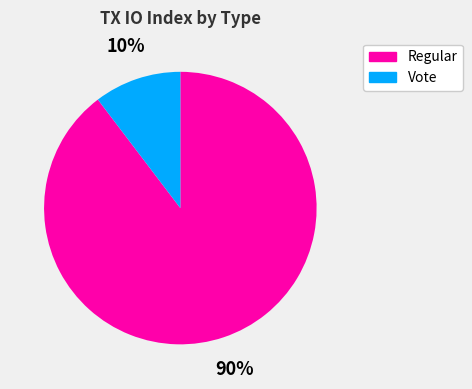

How many segments does this pie chart have?

2